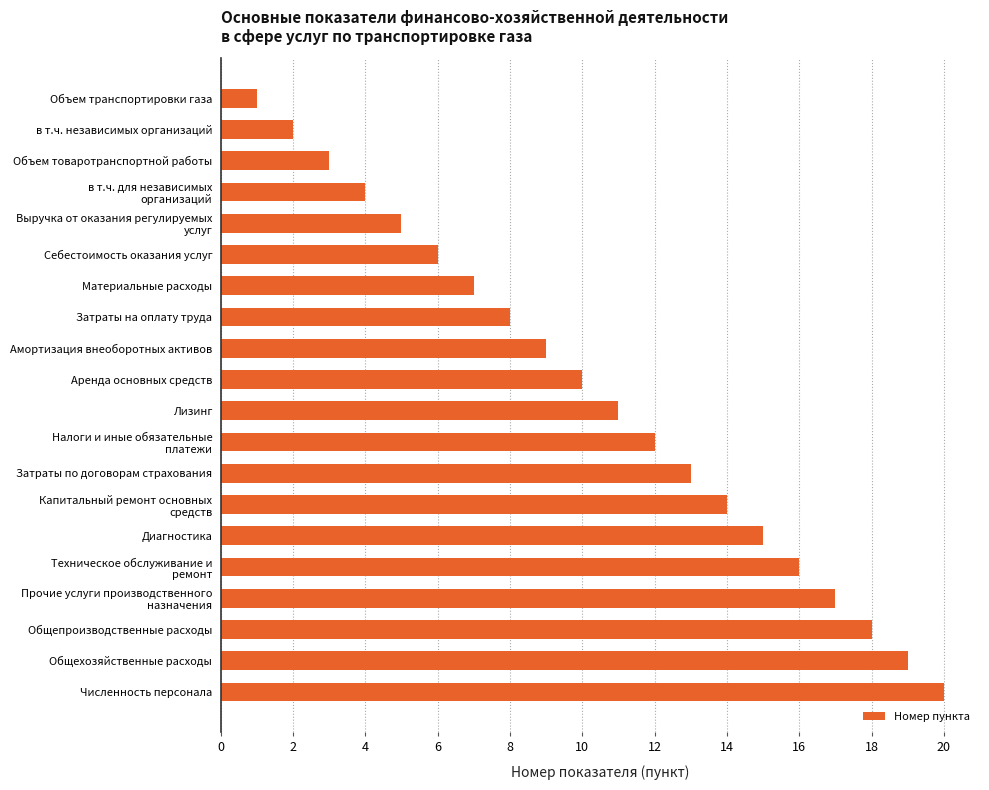

At which category does the chart reach its minimum across all series?

Объем транспортировки газа